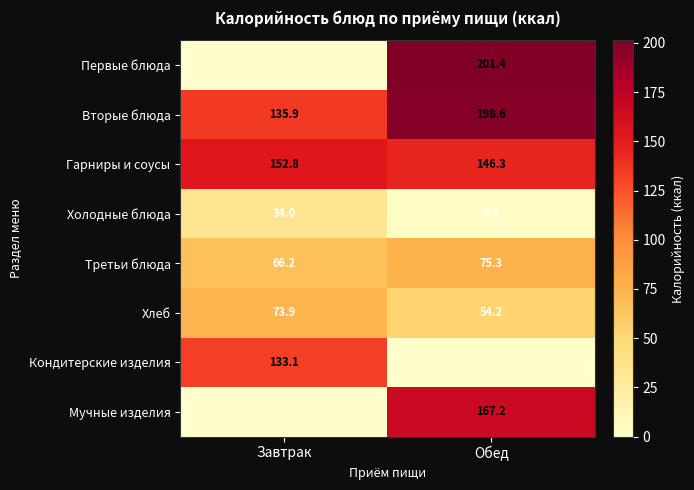

Rank the categories by Гарниры и соусы value from lowest to highest.

Обед, Завтрак